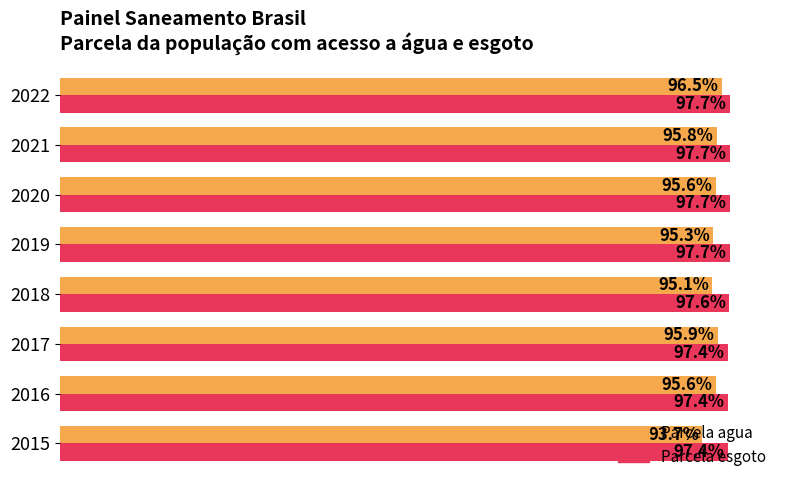

What are all the series names shown in the legend?

Parcela agua, Parcela esgoto